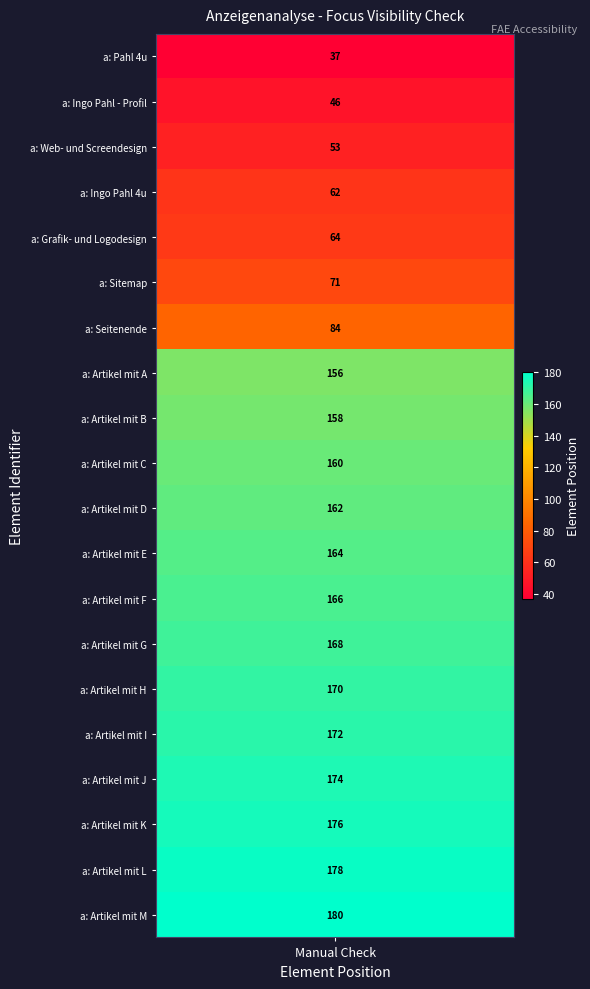

Rank the categories by value from lowest to highest.

a: Pahl 4u, a: Ingo Pahl - Profil, a: Web- und Screendesign, a: Ingo Pahl 4u, a: Grafik- und Logodesign, a: Sitemap, a: Seitenende, a: Artikel mit A, a: Artikel mit B, a: Artikel mit C, a: Artikel mit D, a: Artikel mit E, a: Artikel mit F, a: Artikel mit G, a: Artikel mit H, a: Artikel mit I, a: Artikel mit J, a: Artikel mit K, a: Artikel mit L, a: Artikel mit M